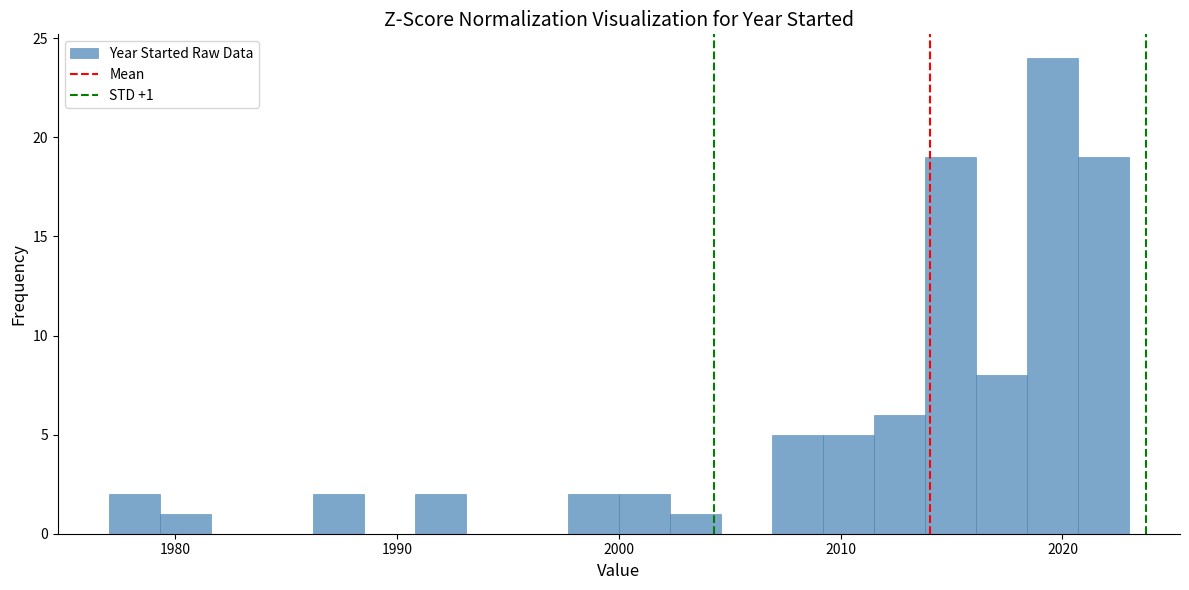

Read against the x-axis, roughly where is the centre of the tallest bar?

2020